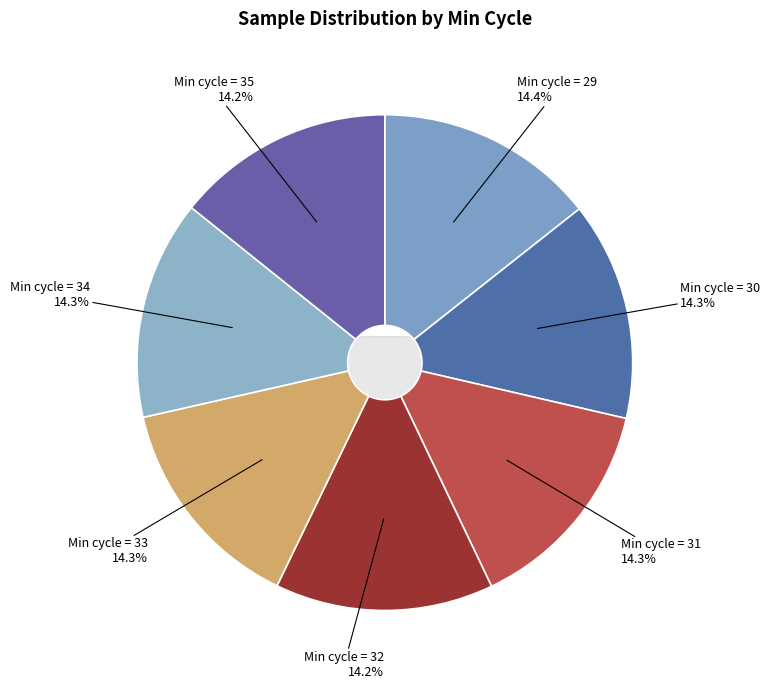

Is there any slice that represents more than half of the pie?

No